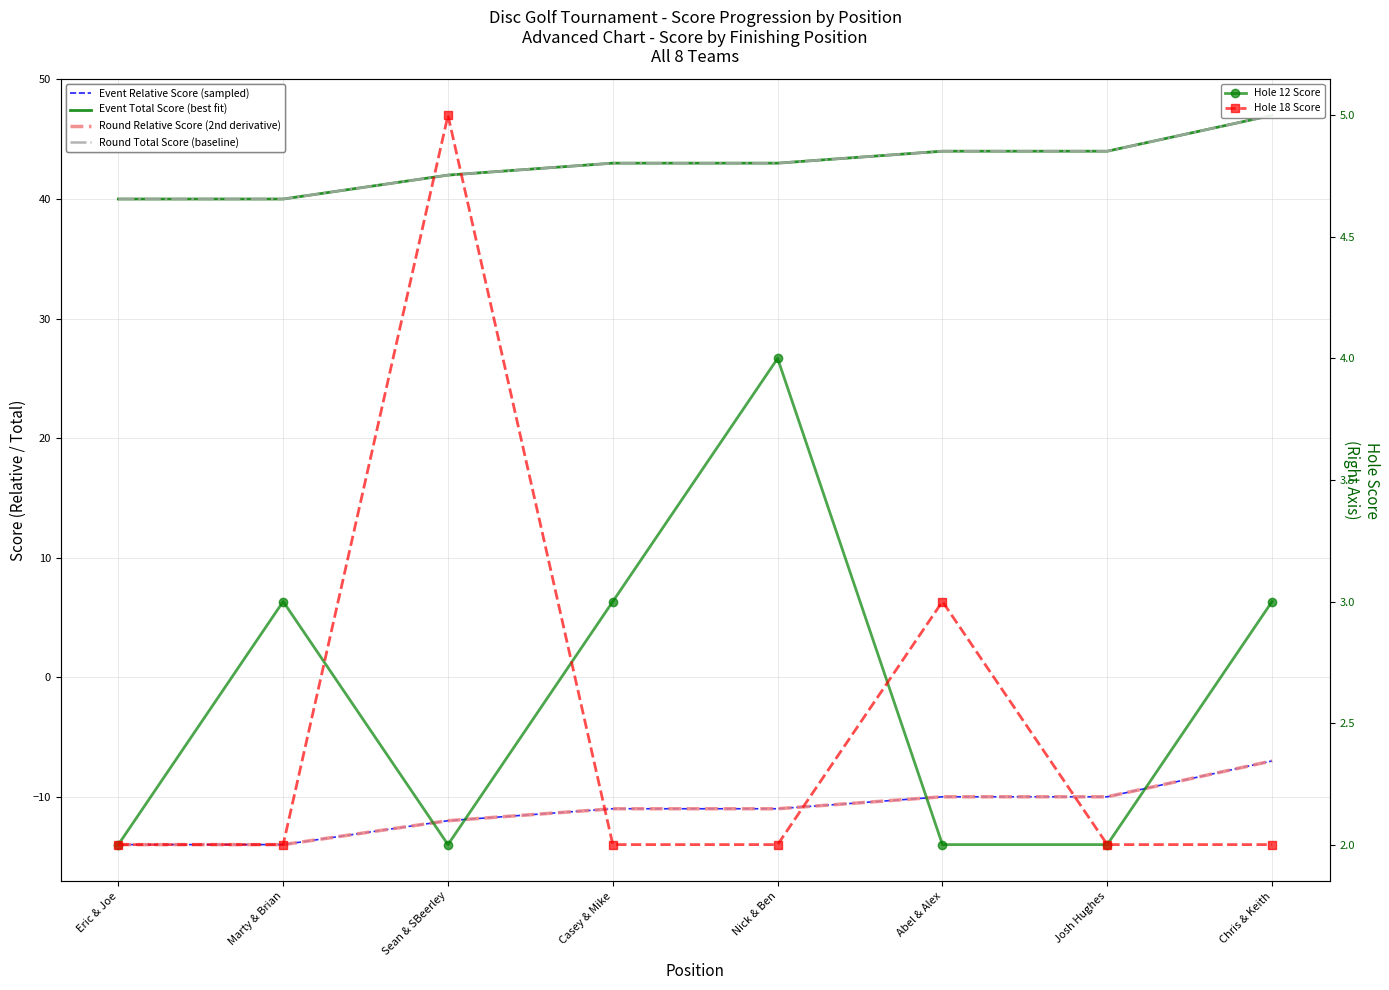

What is the label of the 6th point from the right?

Sean & SBeerley